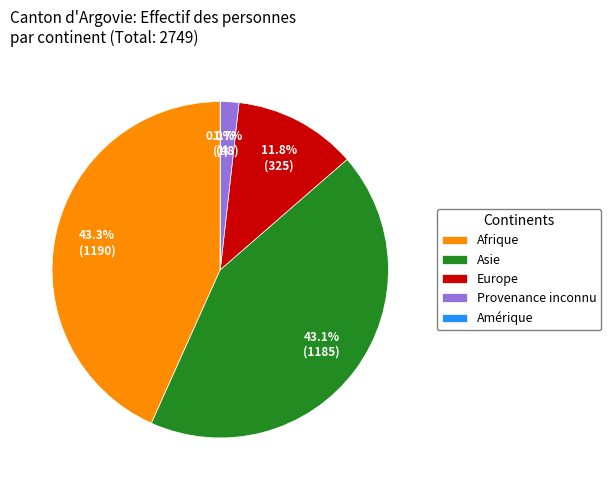

Does Provenance inconnu represent more than half of the total?

No